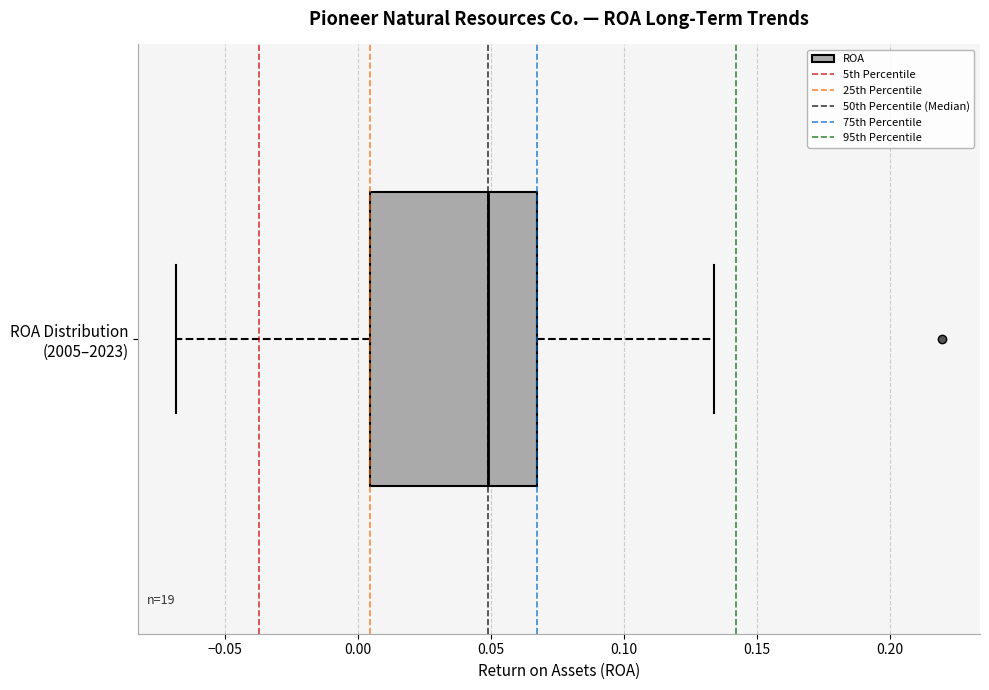

Where is the right edge of the box for ROA Distribution (2005–2023) on the x-axis? The values are not printed on the chart, so give them approximately, as read against the axis.

0.065